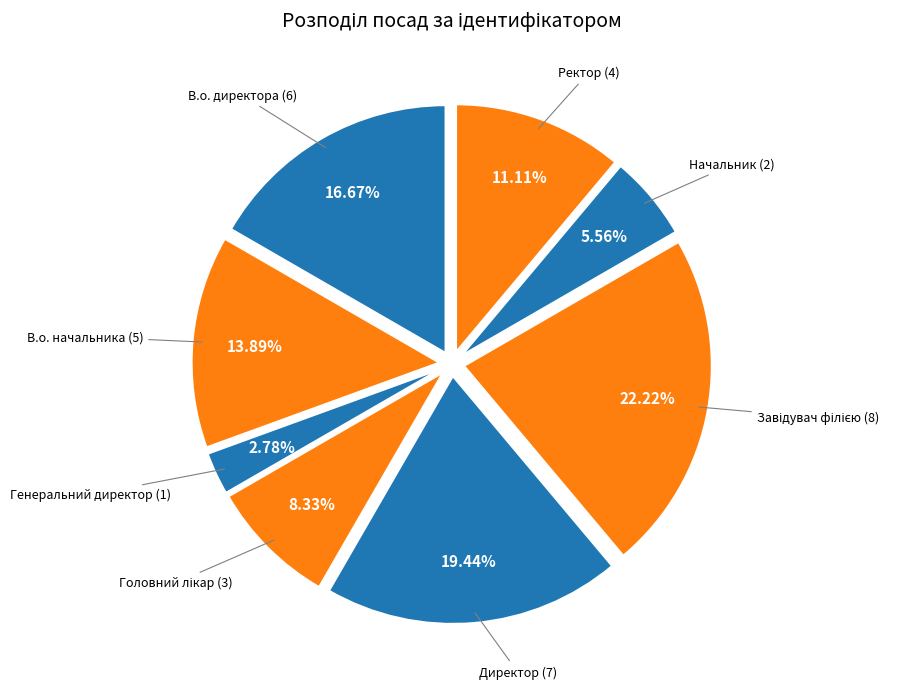

How many segments does this pie chart have?

8